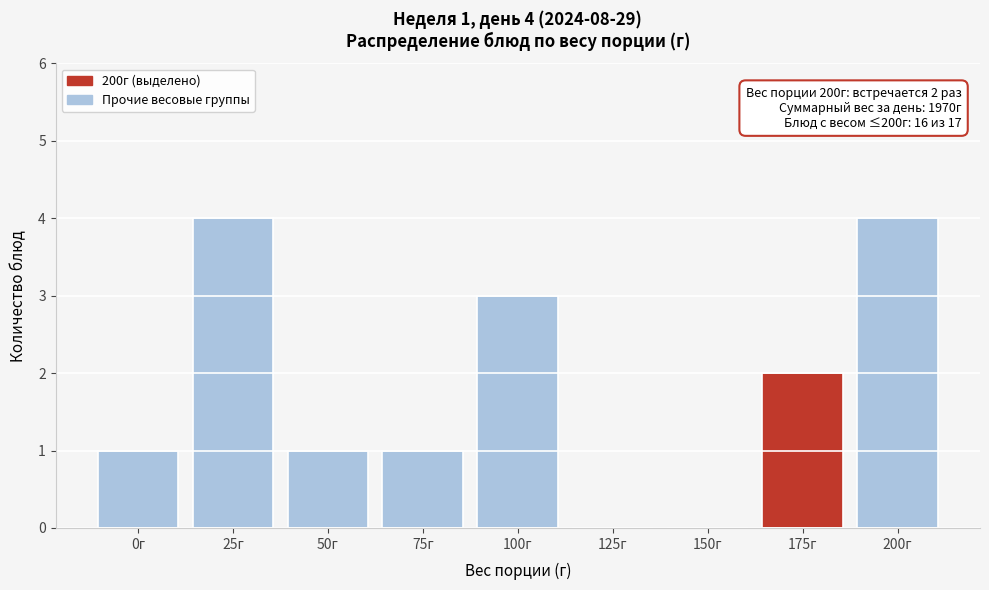

Reading left to right, what are all the values shown in this chart?

0г=1	25г=4	50г=1	75г=1	100г=3	125г=0	150г=0	175г=2	200г=4